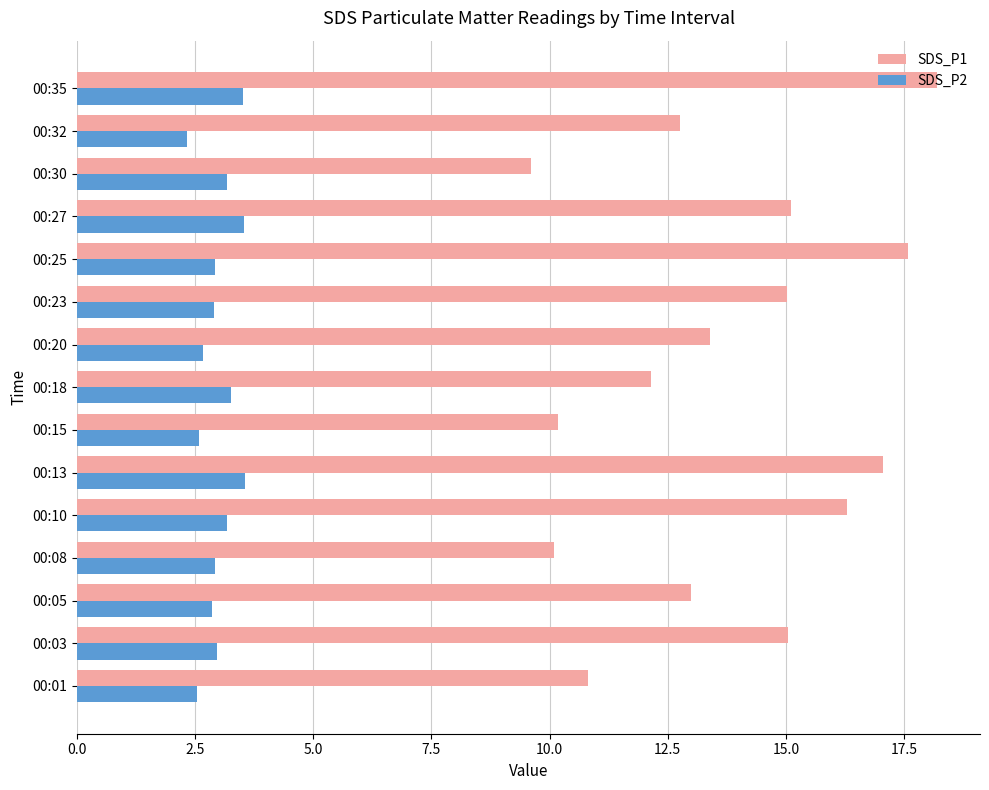

What is the difference between the maximum and minimum values in the SDS_P2 series?

1.2